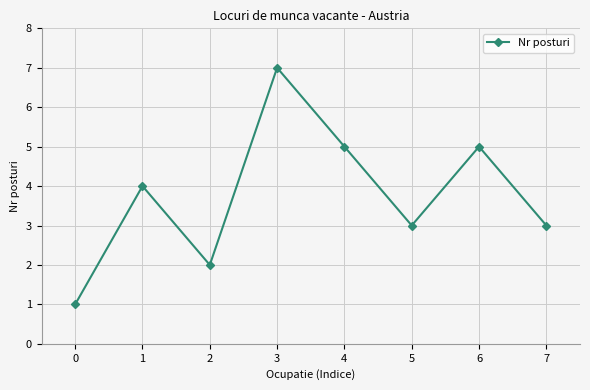

What is the maximum value shown in the chart?

7